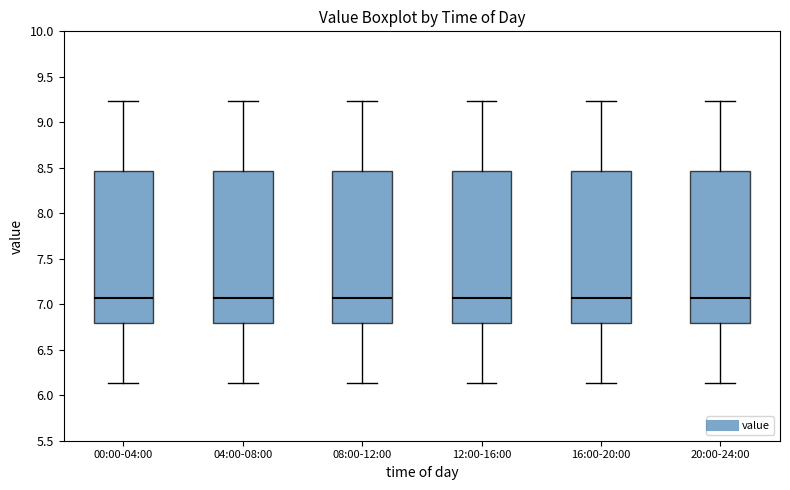

Reading left to right, transcribe this box plot: for each box, give where its median line is, the range the box spans, and where its two whiskers end, as read against the y-axis. The values are not printed on the chart, so give them approximately, as read against the axis.

00:00-04:00: median 7.05, box 6.80 to 8.45, whiskers 6.15 to 9.25
04:00-08:00: median 7.05, box 6.80 to 8.45, whiskers 6.15 to 9.25
08:00-12:00: median 7.05, box 6.80 to 8.45, whiskers 6.15 to 9.25
12:00-16:00: median 7.05, box 6.80 to 8.45, whiskers 6.15 to 9.25
16:00-20:00: median 7.05, box 6.80 to 8.45, whiskers 6.15 to 9.25
20:00-24:00: median 7.05, box 6.80 to 8.45, whiskers 6.15 to 9.25